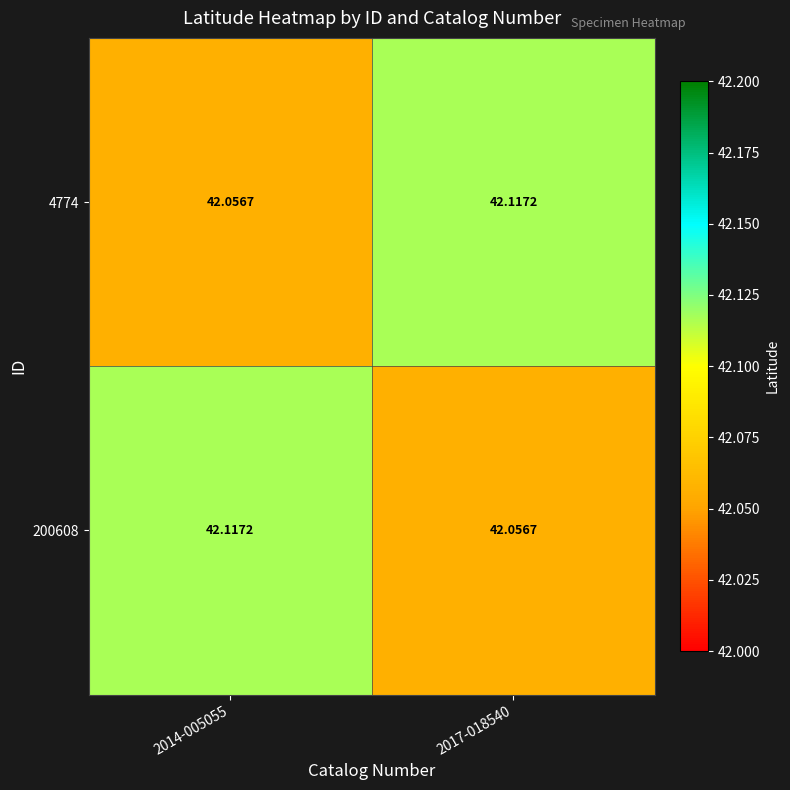

Is the value of 4774 at 2014-005055 greater than the value of 200608 at 2014-005055?

No